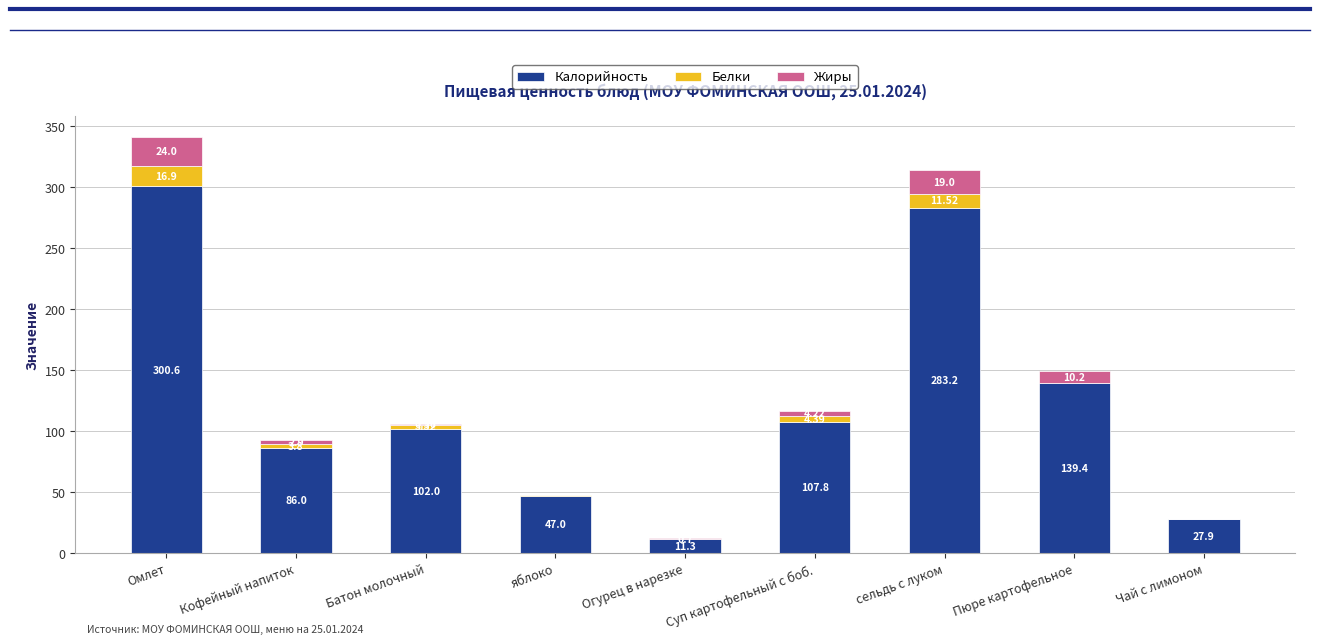

Are the bars grouped side by side (vs. stacked)?

No